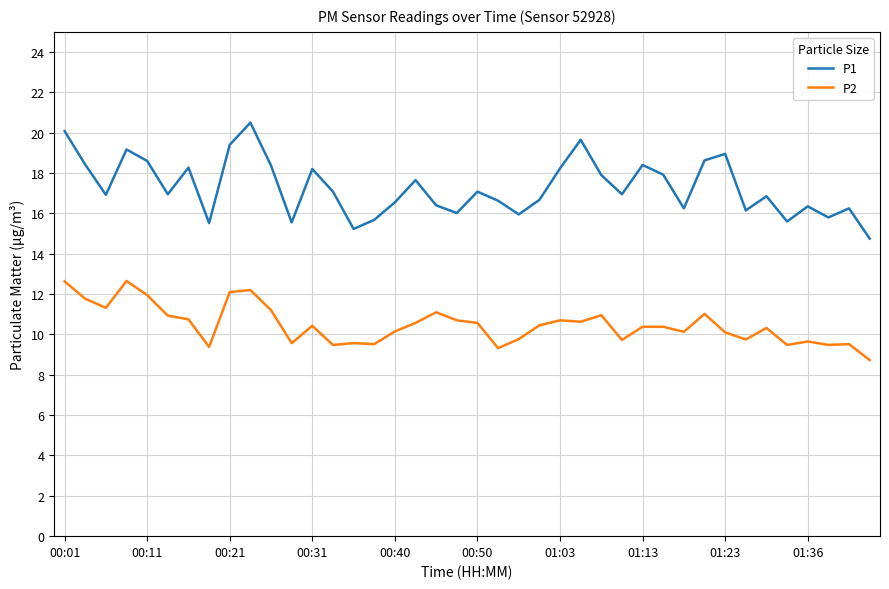

Which series has the widest spread of values?

P1